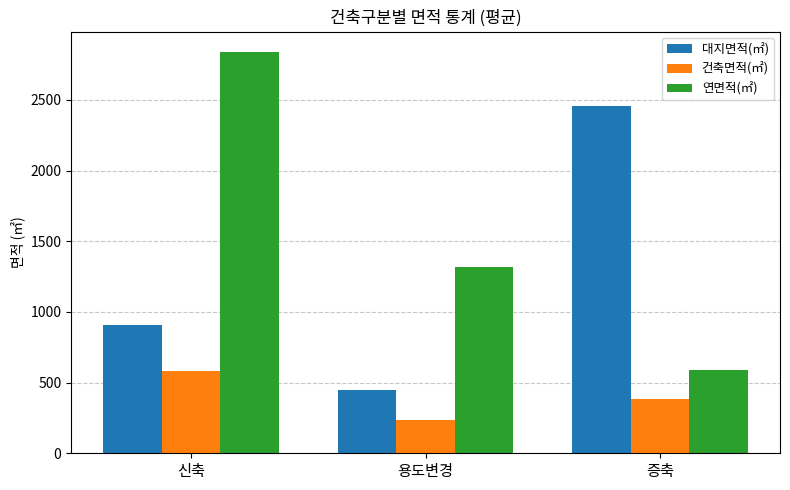

At how many categories does at least one series exceed 1234?

3